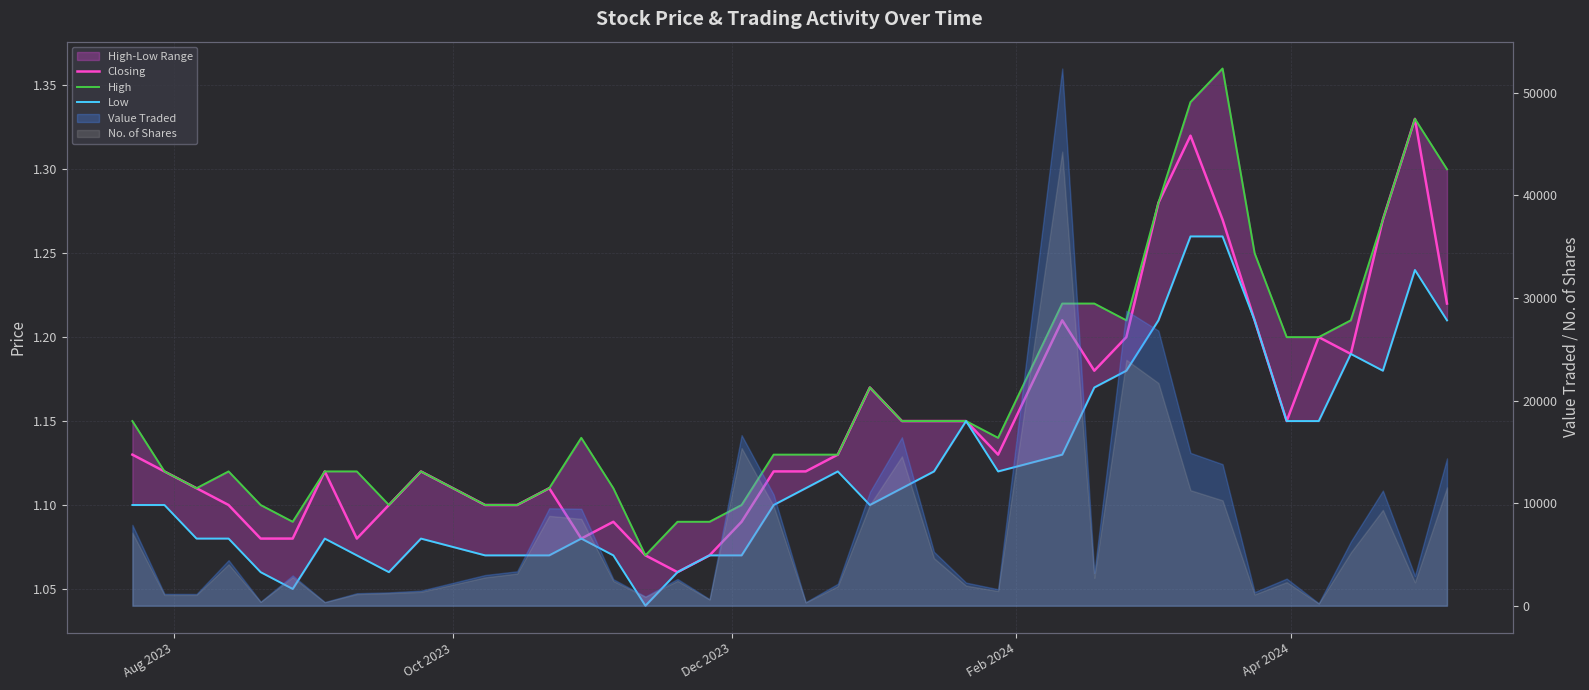

Is the value of Low at Dec 2023 greater than the value of High at Dec 2023?

No